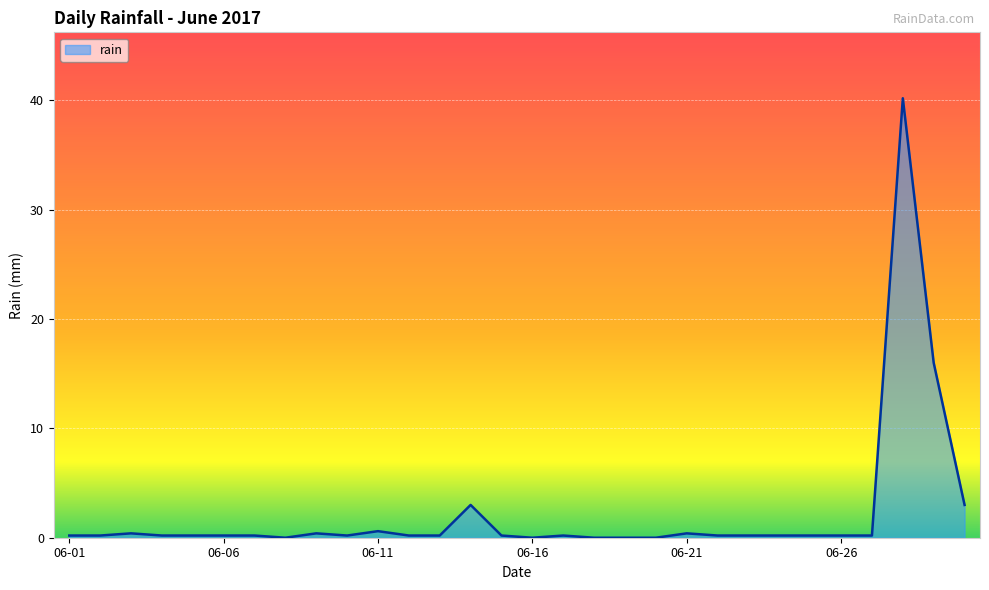

What is the maximum value shown in the chart?

40.2